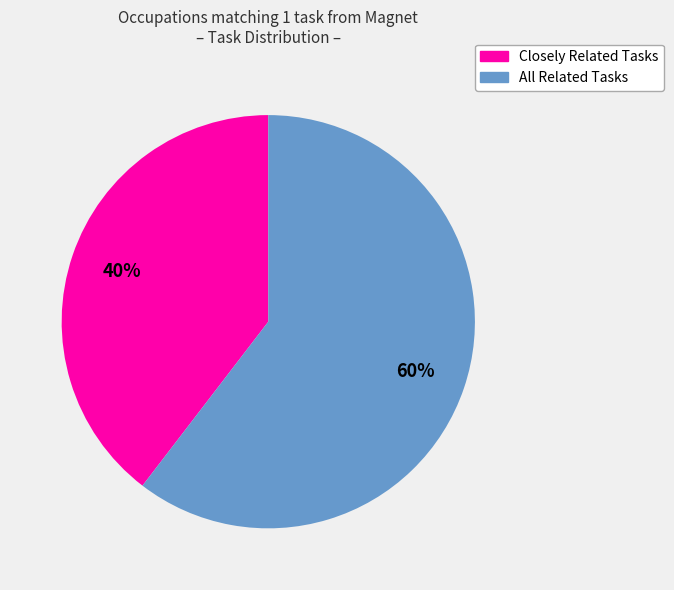

To the nearest percent, what is the average slice percentage?

50%